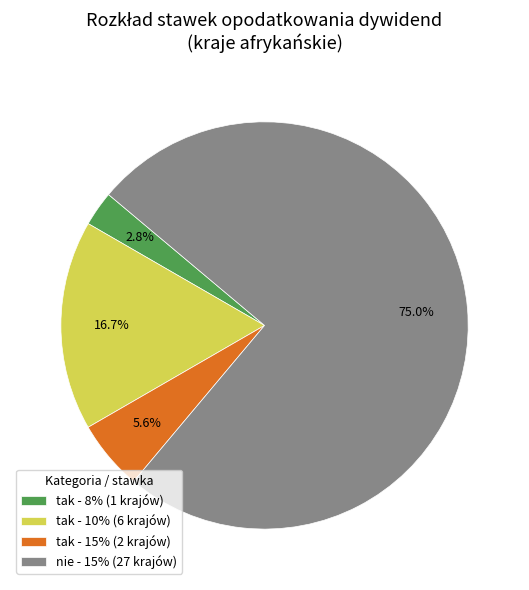

Count the number of slices in the pie.

4